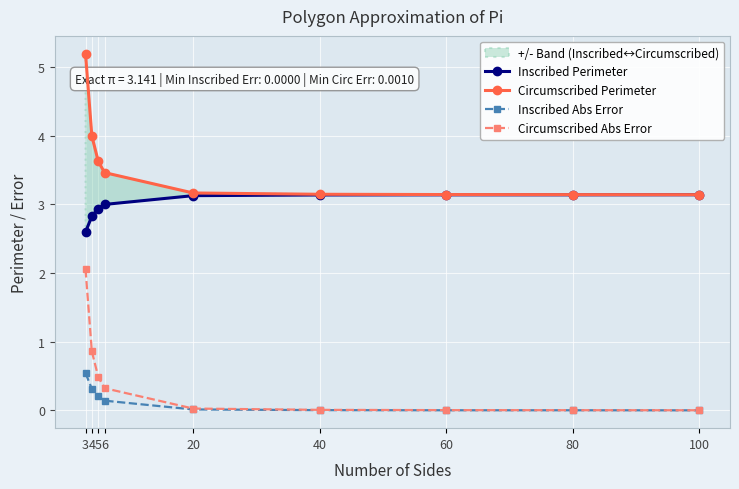

Reading left to right, transcribe all the data shown in this chart.

Inscribed Perimeter: 3=2.6	4=2.8	5=2.9	6=3.0	20=3.1	40=3.1	60=3.1	80=3.1	100=3.1
Circumscribed Perimeter: 3=5.2	4=4.0	5=3.6	6=3.5	20=3.2	40=3.1	60=3.1	80=3.1	100=3.1
Inscribed Abs Error: 3=0.5	4=0.3	5=0.2	6=0.1	20=0.0	40=0.0	60=0.0	80=0.0	100=0.0
Circumscribed Abs Error: 3=2.1	4=0.9	5=0.5	6=0.3	20=0.0	40=0.0	60=0.0	80=0.0	100=0.0